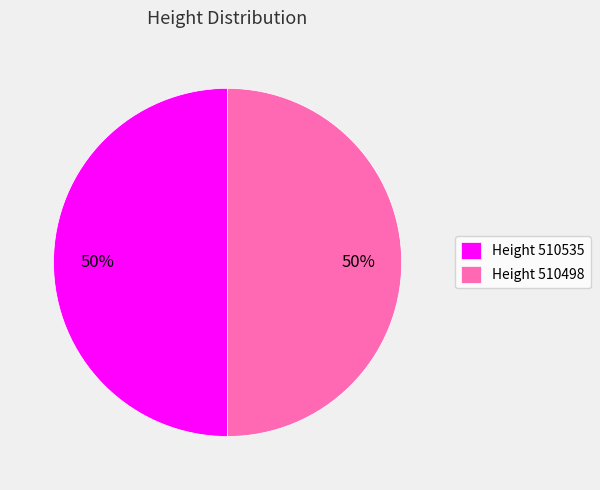

True or false: Height 510535 accounts for 50% of the total.

True